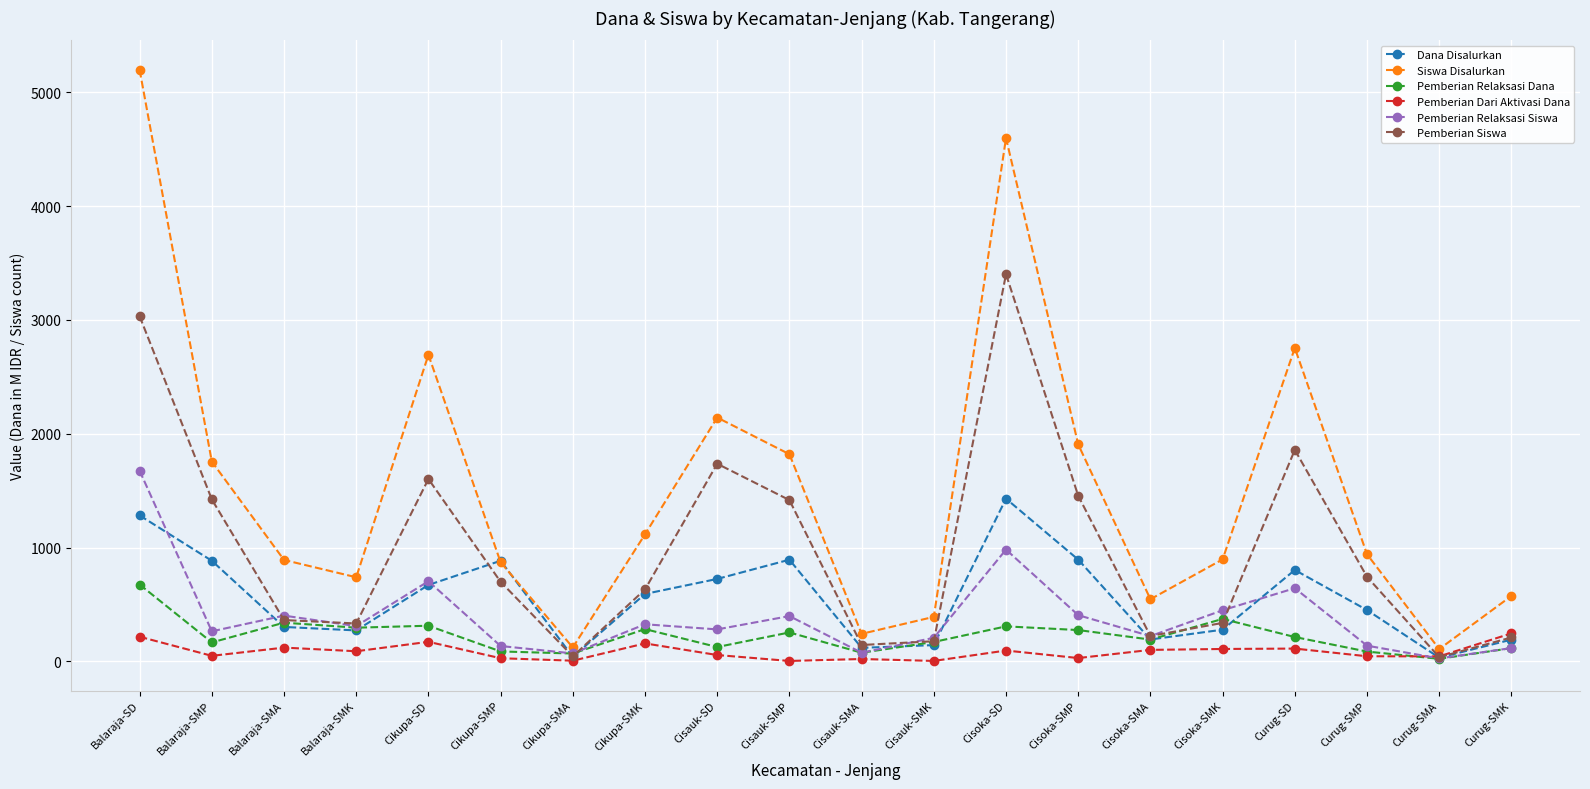

What are all the series names shown in the legend?

Dana Disalurkan, Siswa Disalurkan, Pemberian Relaksasi Dana, Pemberian Dari Aktivasi Dana, Pemberian Relaksasi Siswa, Pemberian Siswa